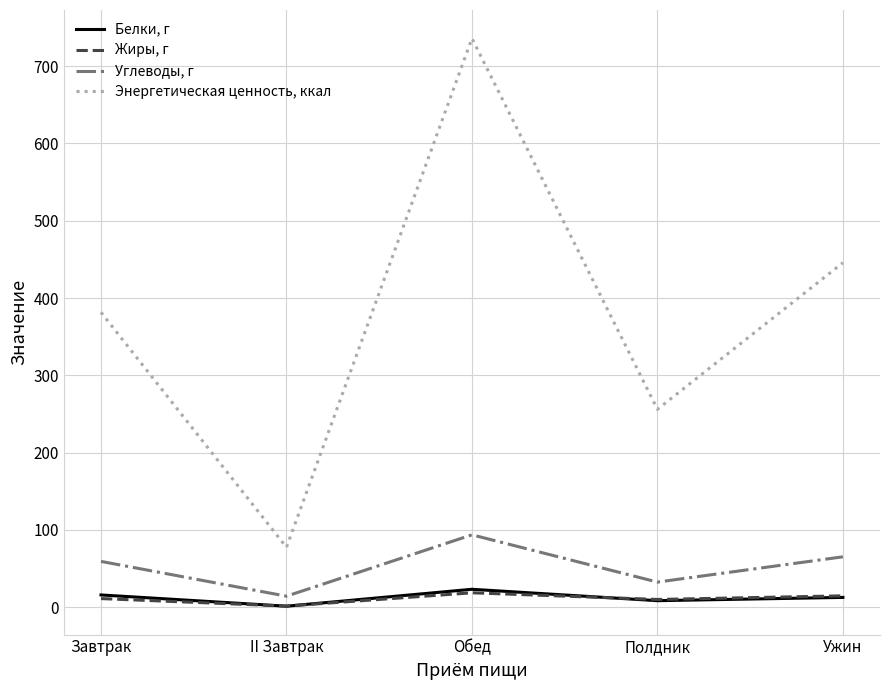

Which category has the highest value in the Углеводы, г series?

Обед